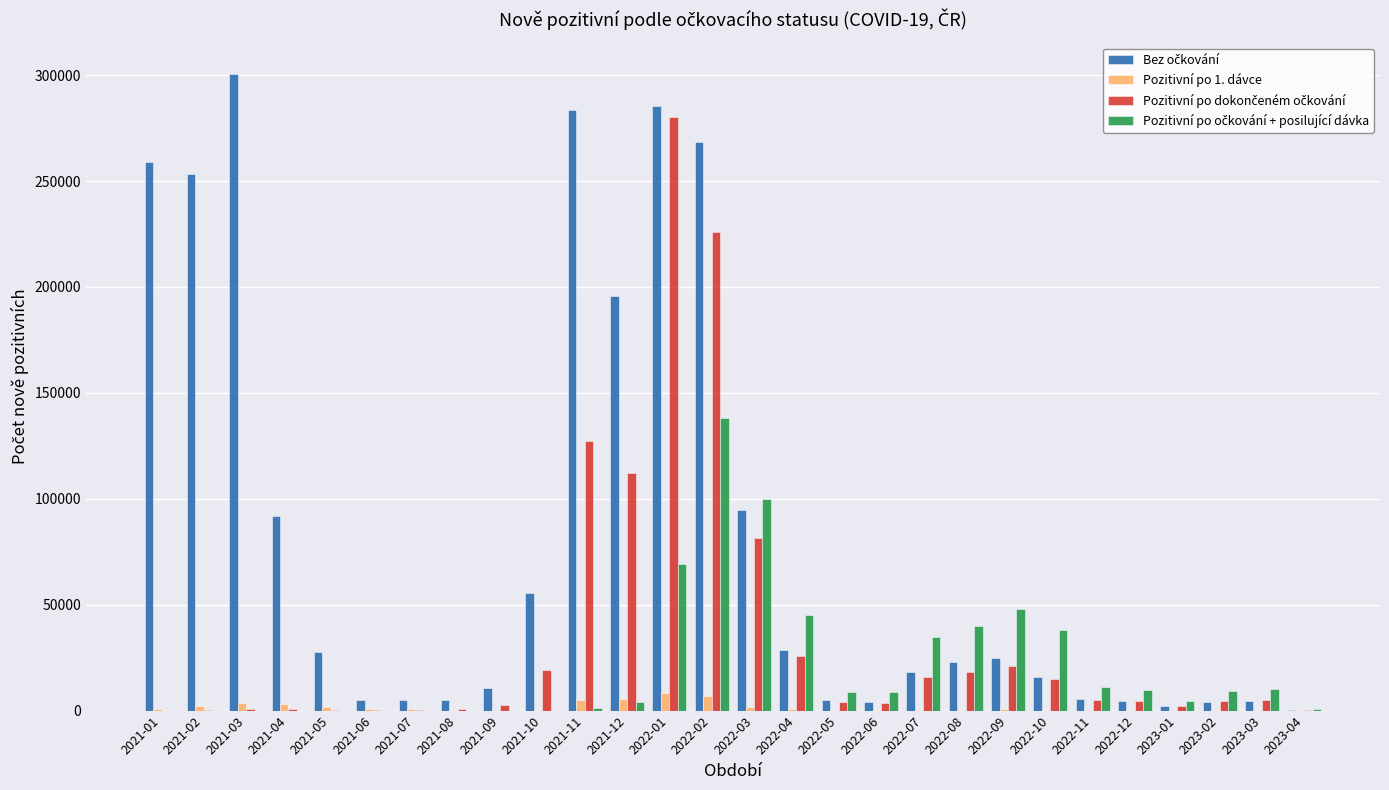

What is the maximum value shown in the chart?

300342